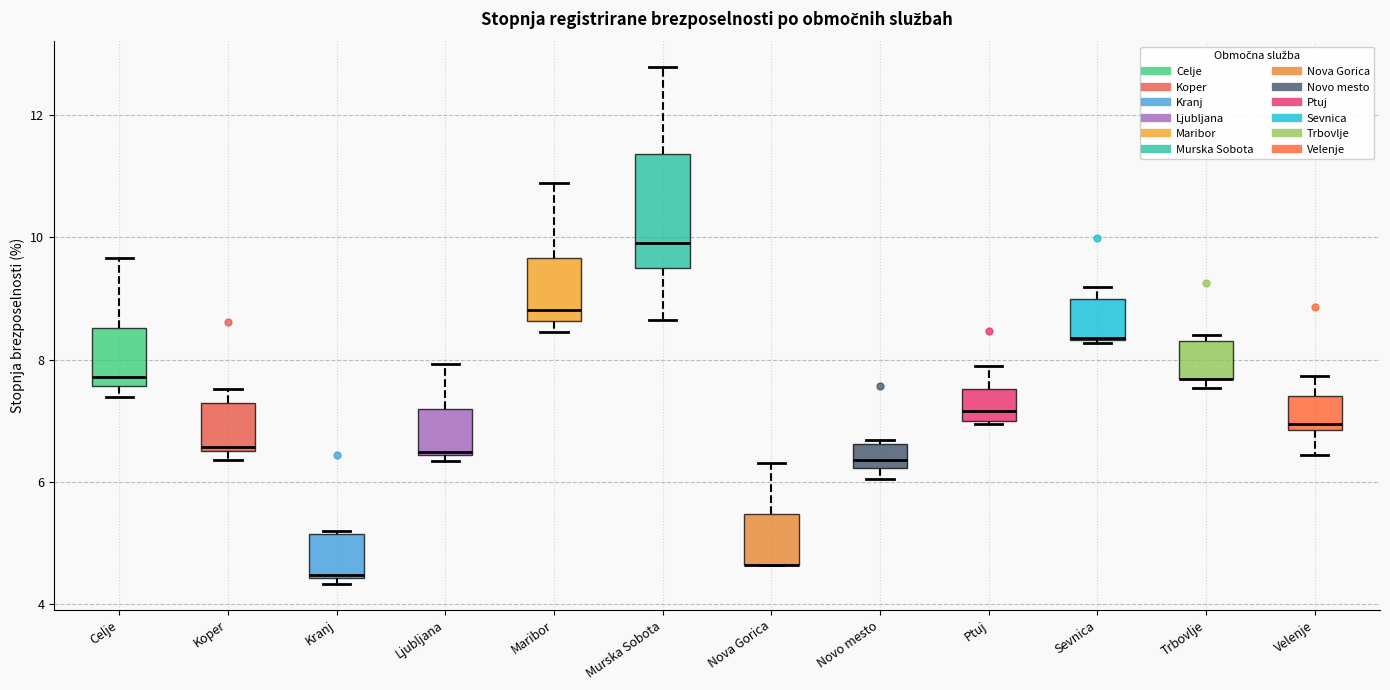

Where is the upper edge of the box for Velenje on the y-axis? The values are not printed on the chart, so give them approximately, as read against the axis.

7.4